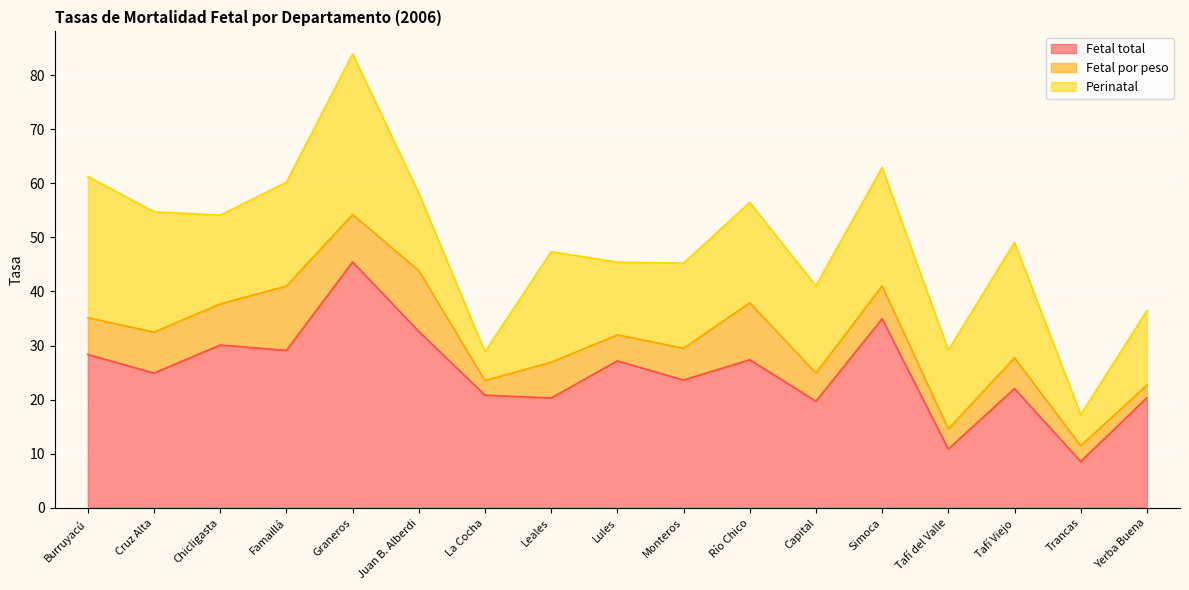

What is the total value across all series at Cruz Alta?

54.7